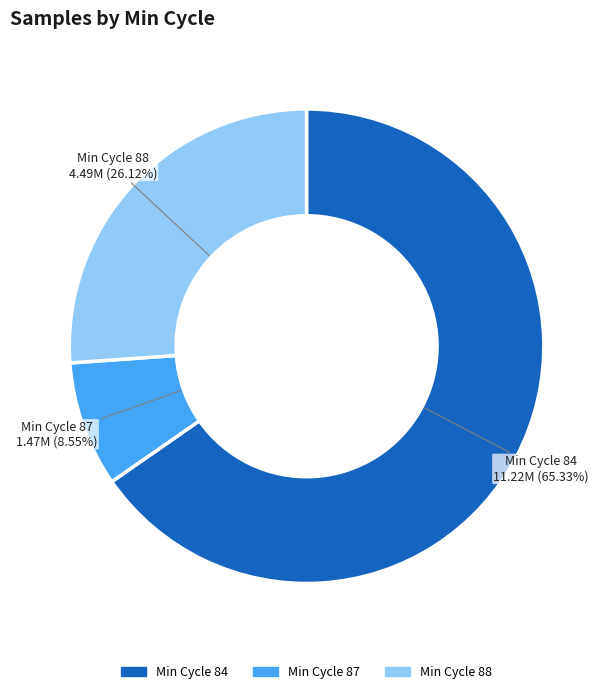

Is there a majority slice in this chart?

Yes